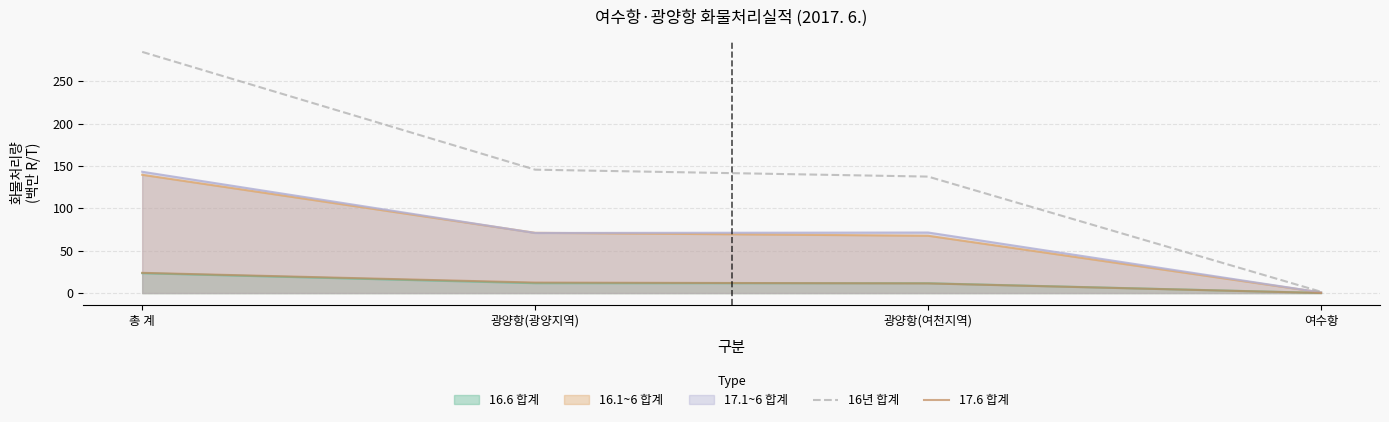

True or false: 16년 합계 and 17.6 합계 cross at least once.

False